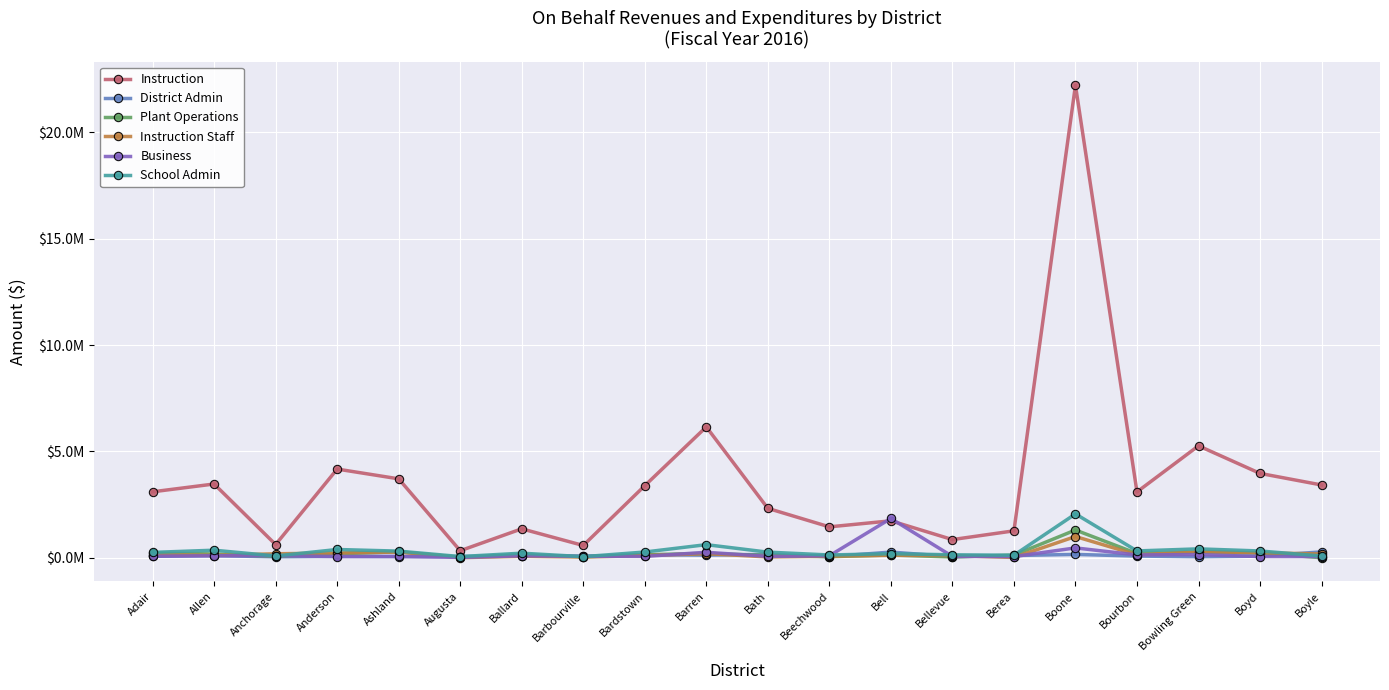

What are all the series names shown in the legend?

Instruction, District Admin, Plant Operations, Instruction Staff, Business, School Admin